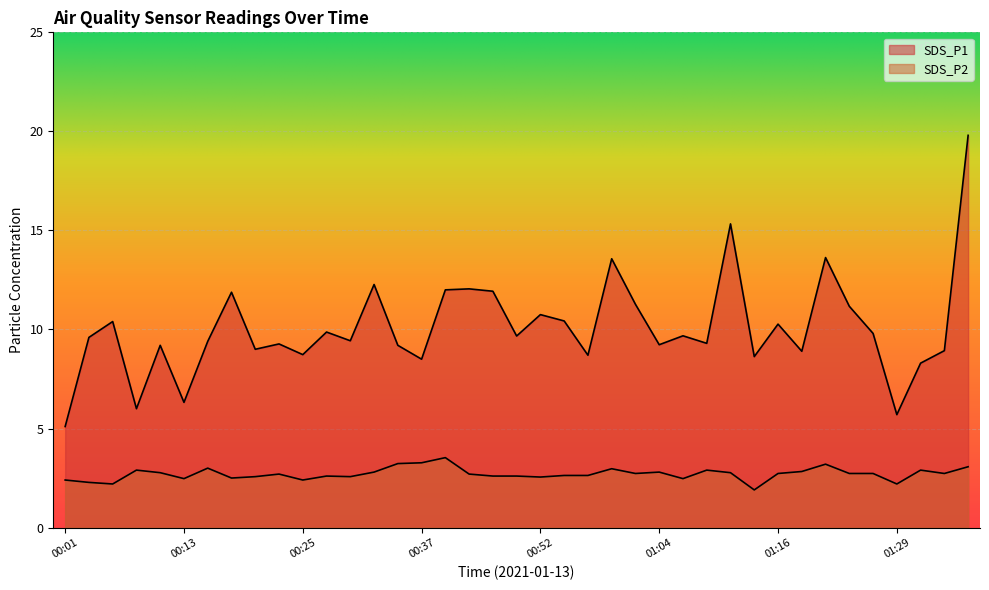

At how many categories does at least one series exceed 9?

27